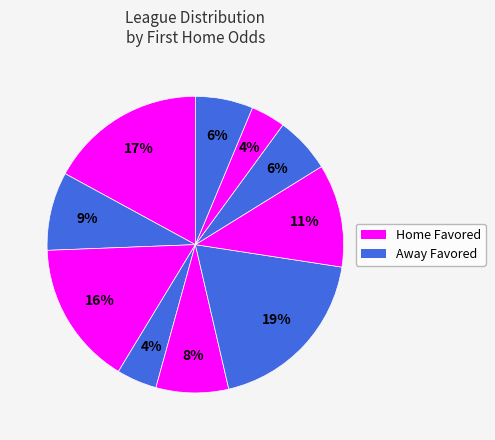

How many slices are in this pie chart?

10